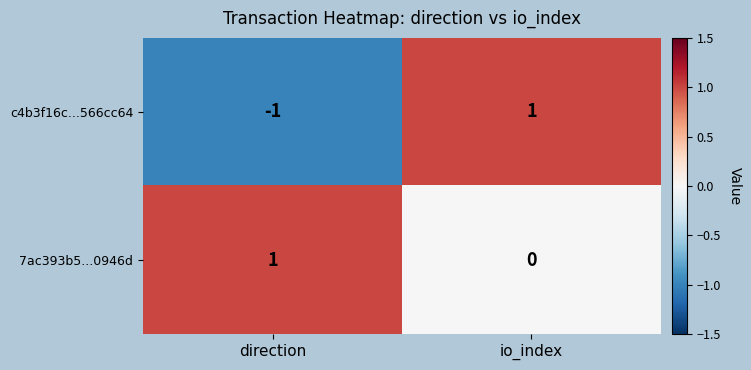

At which label is 7ac393b5...0946d closest to 0?

io_index